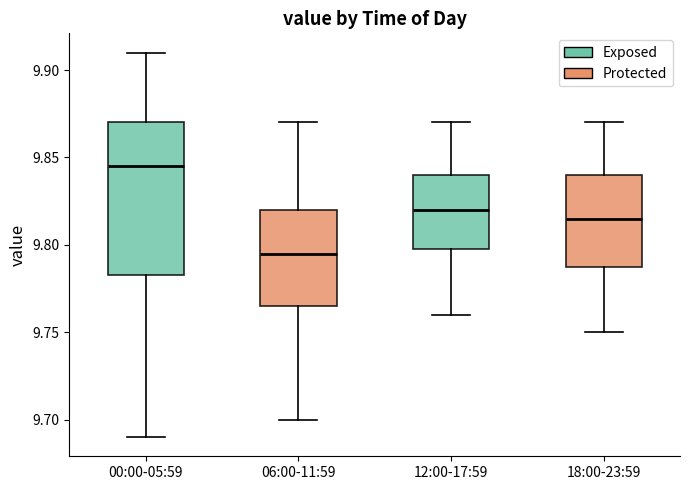

Which box's median line is the highest?

00:00-05:59